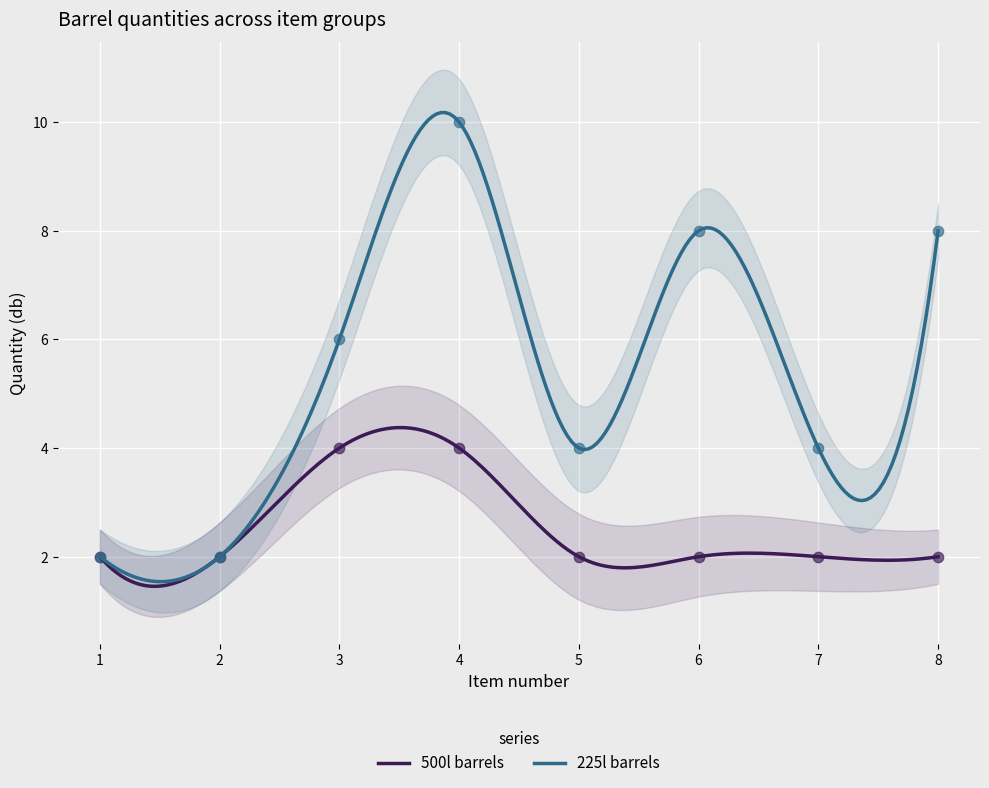

What is the total value across all series at 8?

10